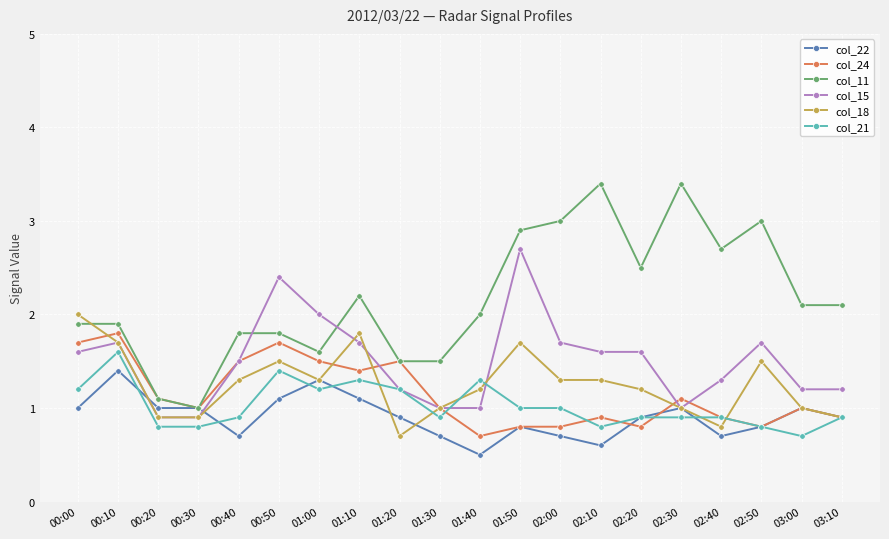

Does the chart display data point markers on the line(s)?

Yes